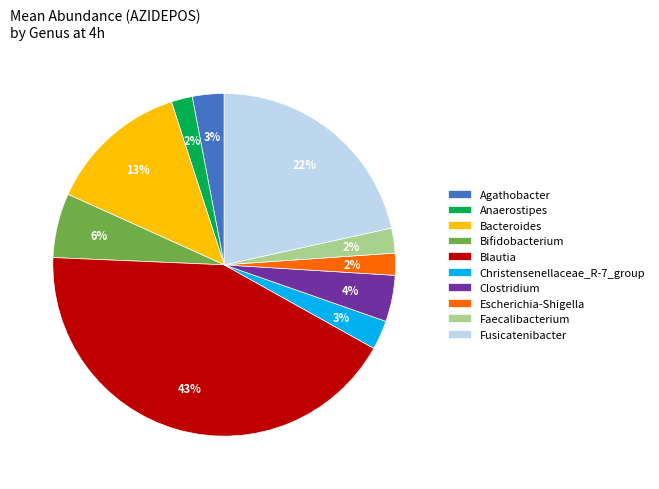

Which category has the biggest portion of the pie?

Blautia